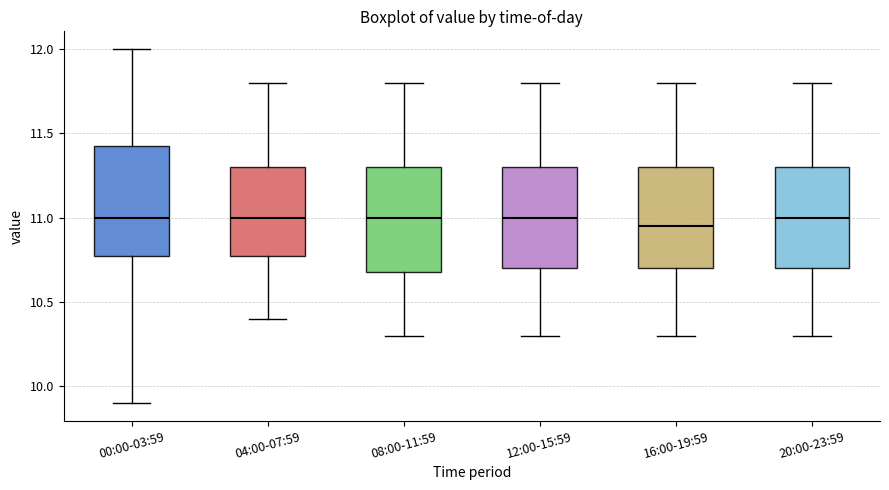

Reading left to right, read every box against the y-axis: the position of its median line, the range the box covers, and the ends of its whiskers. The values are not printed on the chart, so give them approximately, as read against the axis.

00:00-03:59: median 11.00, box 10.80 to 11.45, whiskers 9.90 to 12.00
04:00-07:59: median 11.00, box 10.80 to 11.30, whiskers 10.40 to 11.80
08:00-11:59: median 11.00, box 10.70 to 11.30, whiskers 10.30 to 11.80
12:00-15:59: median 11.00, box 10.70 to 11.30, whiskers 10.30 to 11.80
16:00-19:59: median 10.95, box 10.70 to 11.30, whiskers 10.30 to 11.80
20:00-23:59: median 11.00, box 10.70 to 11.30, whiskers 10.30 to 11.80